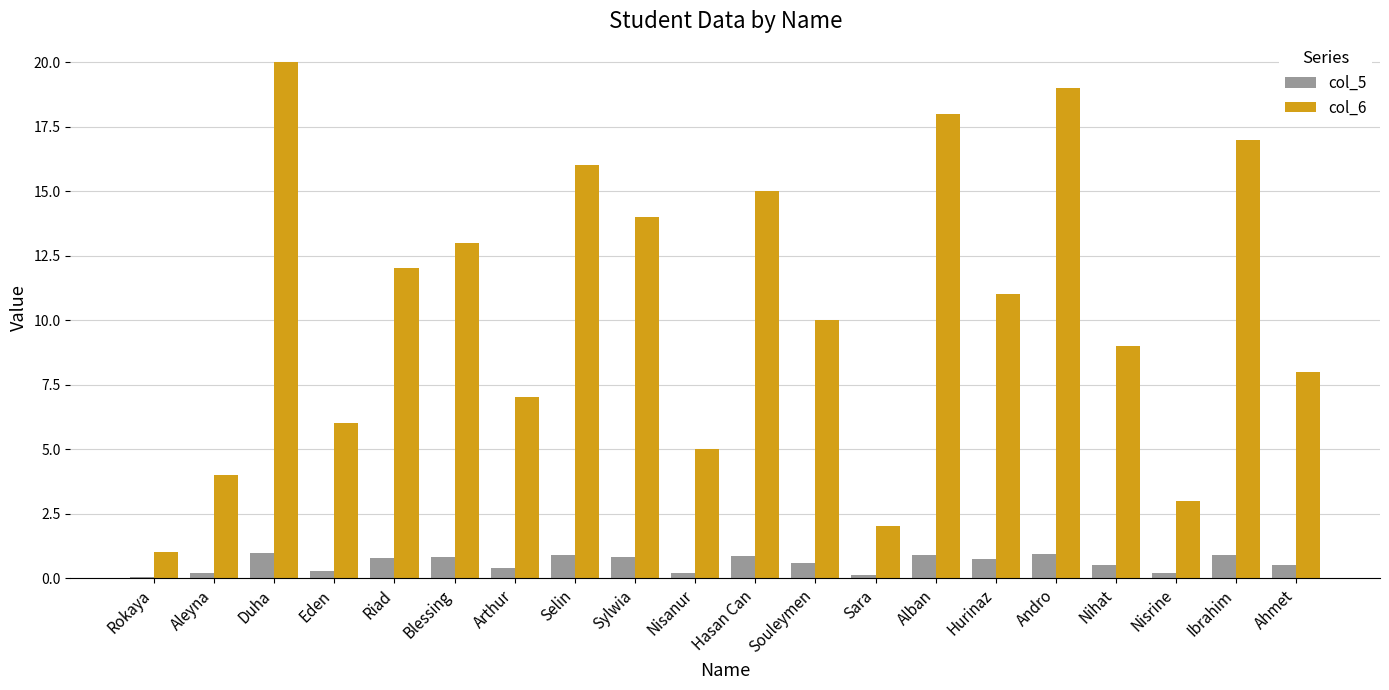

What are all the series names shown in the legend?

col_5, col_6